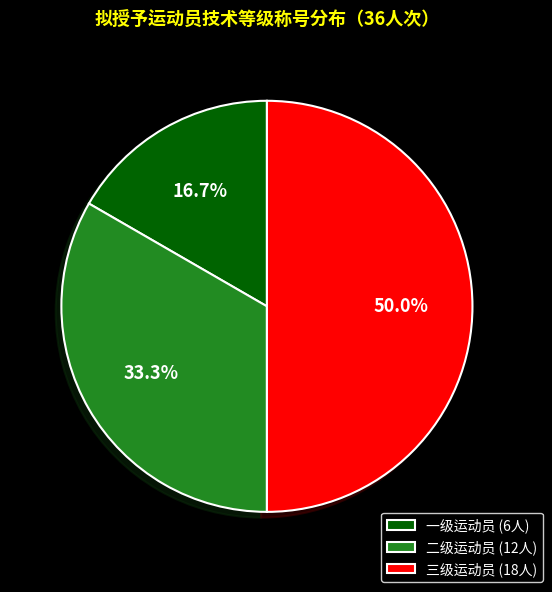

To the nearest percent, what portion does 二级运动员 represent?

33%